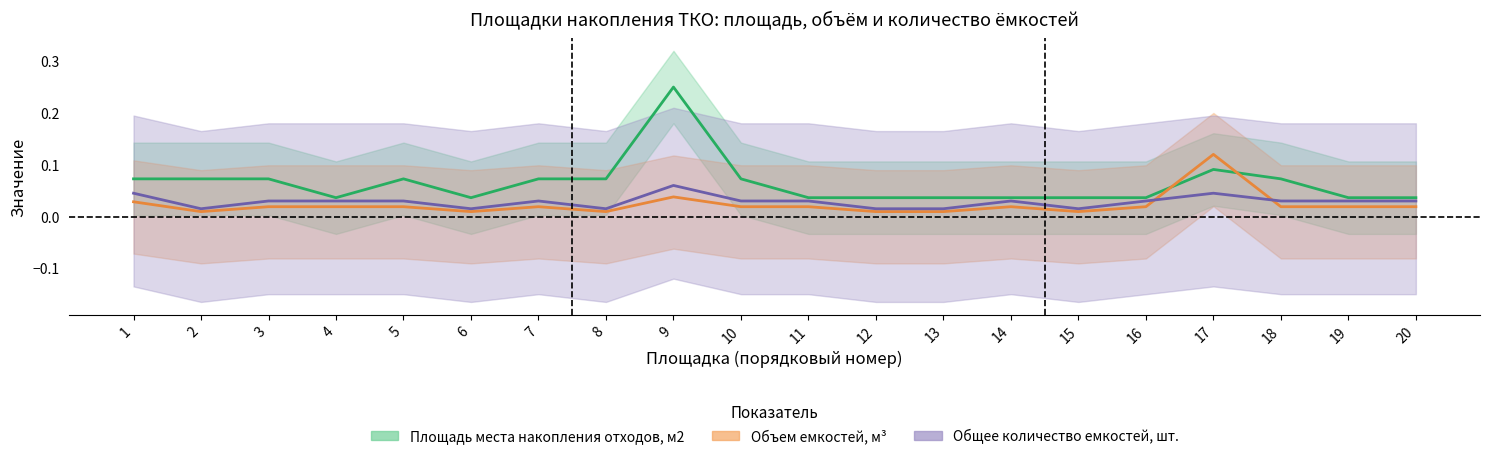

How many times do Объем емкостей, м³ and Общее количество емкостей, шт. cross each other?

2